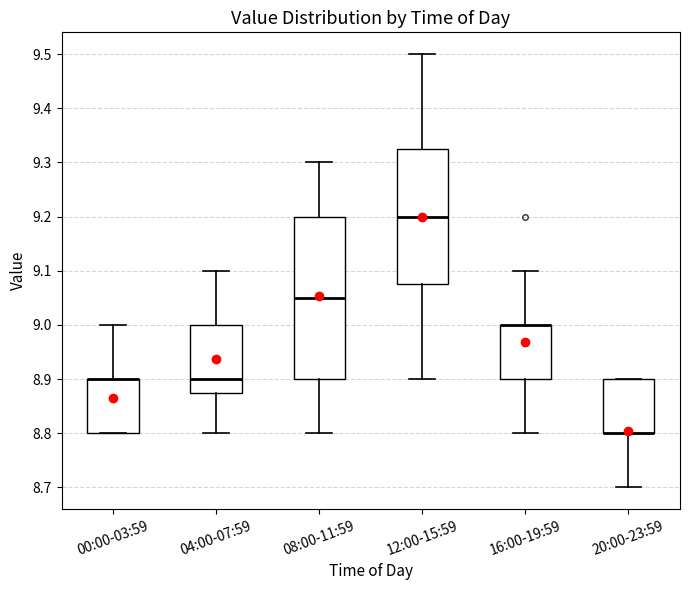

Where does the lower whisker of the box for 16:00-19:59 end on the y-axis? The values are not printed on the chart, so give them approximately, as read against the axis.

8.80